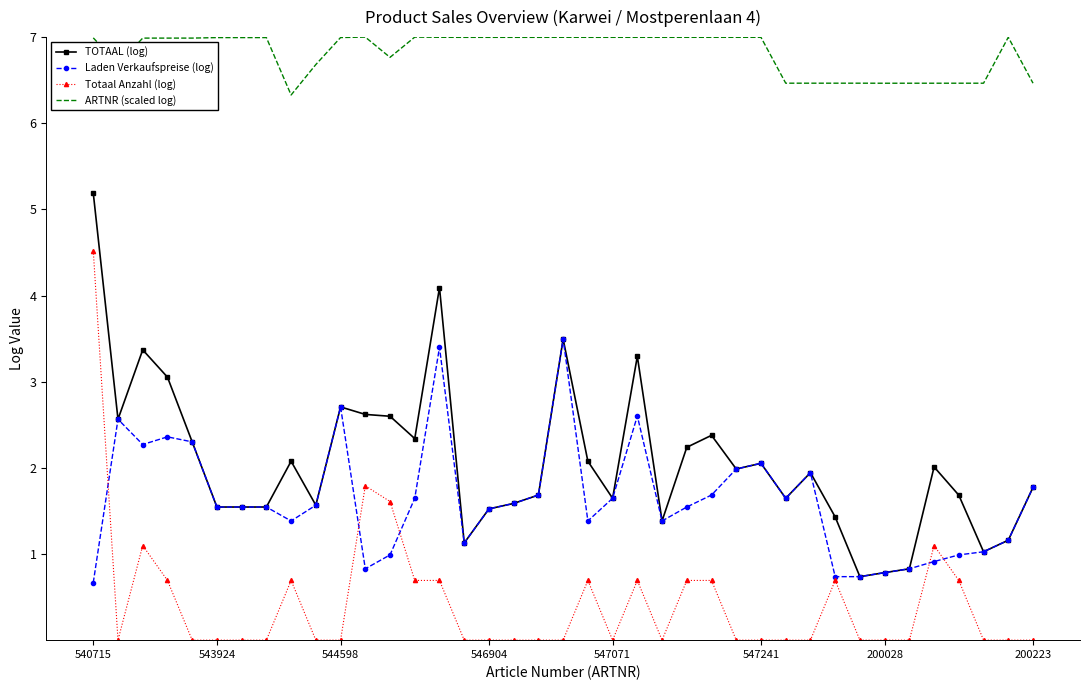

True or false: Totaal Anzahl (log) and ARTNR (scaled log) cross at least once.

False